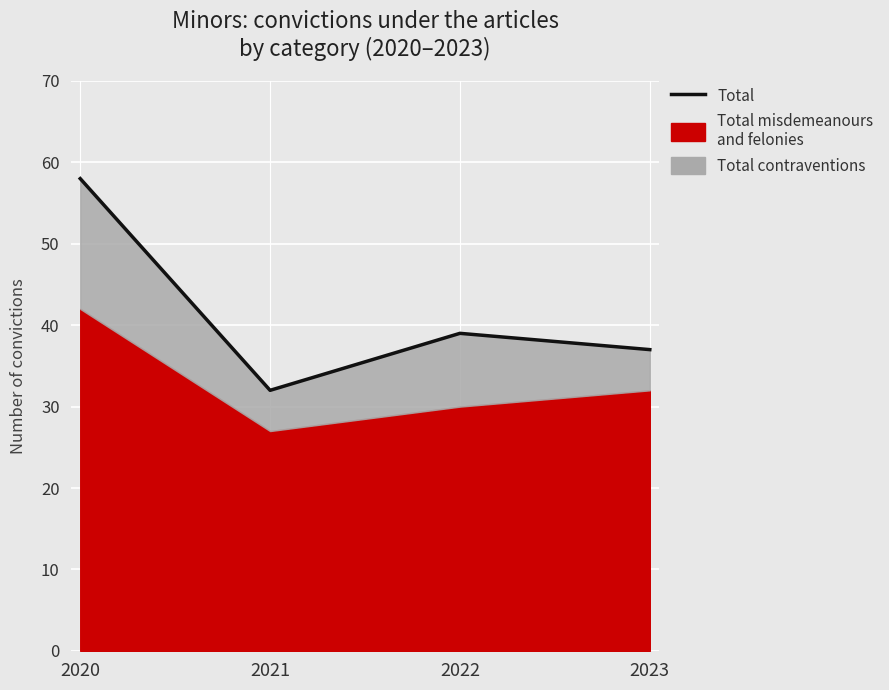

What is the average value?

42